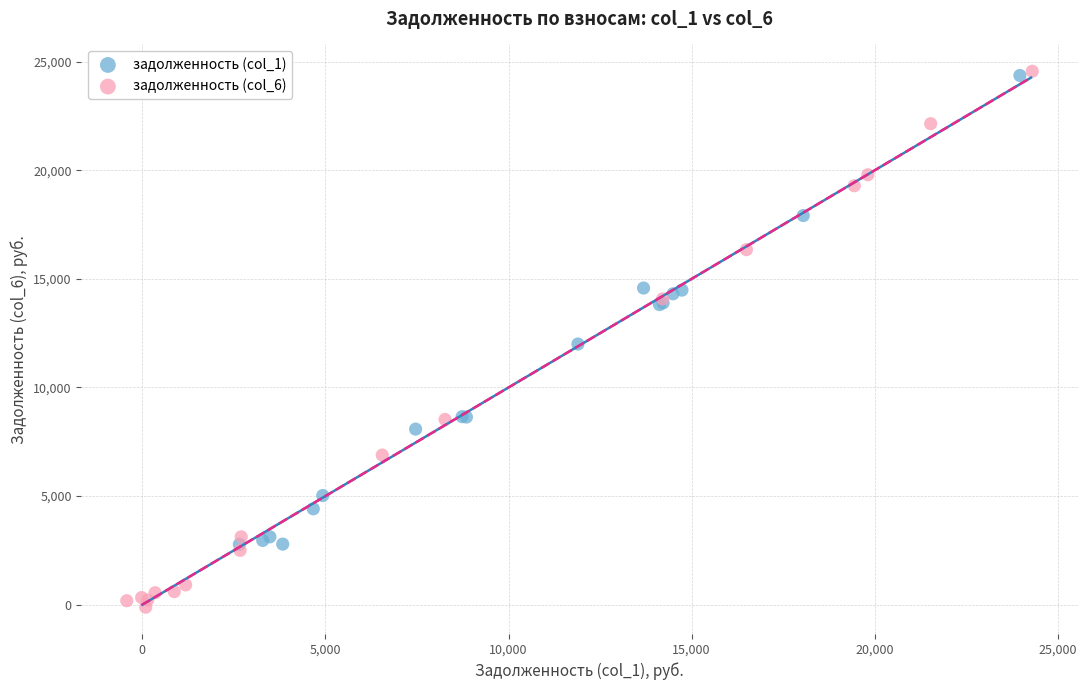

Which series contains the lowest Y value?

задолженность (col_6)